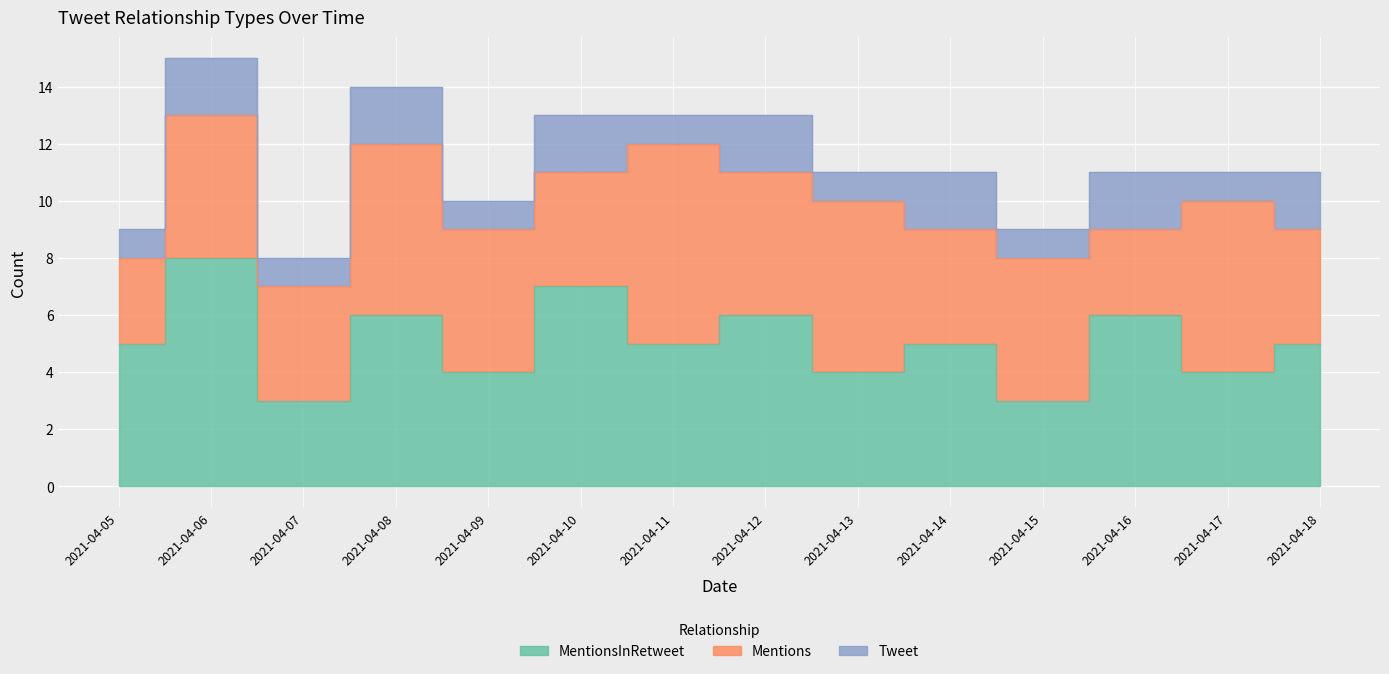

What is the sum of all Tweet values?

21